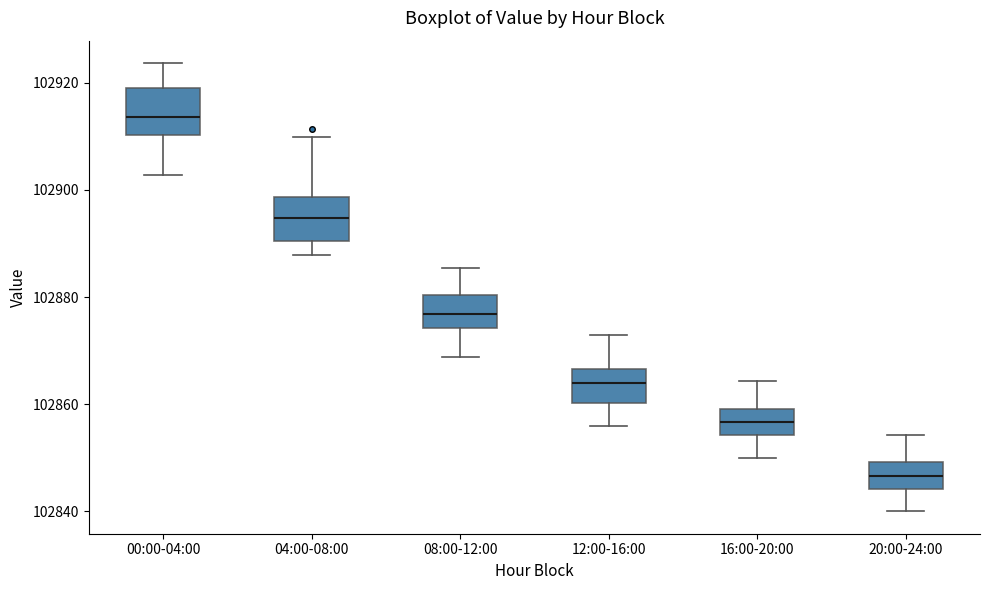

Reading left to right, transcribe this box plot: for each box, give where its median line is, the range the box spans, and where its two whiskers end, as read against the y-axis. The values are not printed on the chart, so give them approximately, as read against the axis.

00:00-04:00: median 102914, box 102910 to 102918, whiskers 102902 to 102924
04:00-08:00: median 102894, box 102890 to 102898, whiskers 102888 to 102910
08:00-12:00: median 102876, box 102874 to 102880, whiskers 102868 to 102886
12:00-16:00: median 102864, box 102860 to 102866, whiskers 102856 to 102874
16:00-20:00: median 102856, box 102854 to 102860, whiskers 102850 to 102864
20:00-24:00: median 102846, box 102844 to 102850, whiskers 102840 to 102854